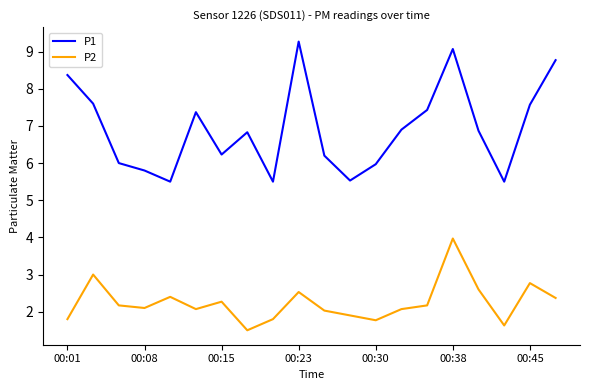

Which series has the largest total across all categories?

P1